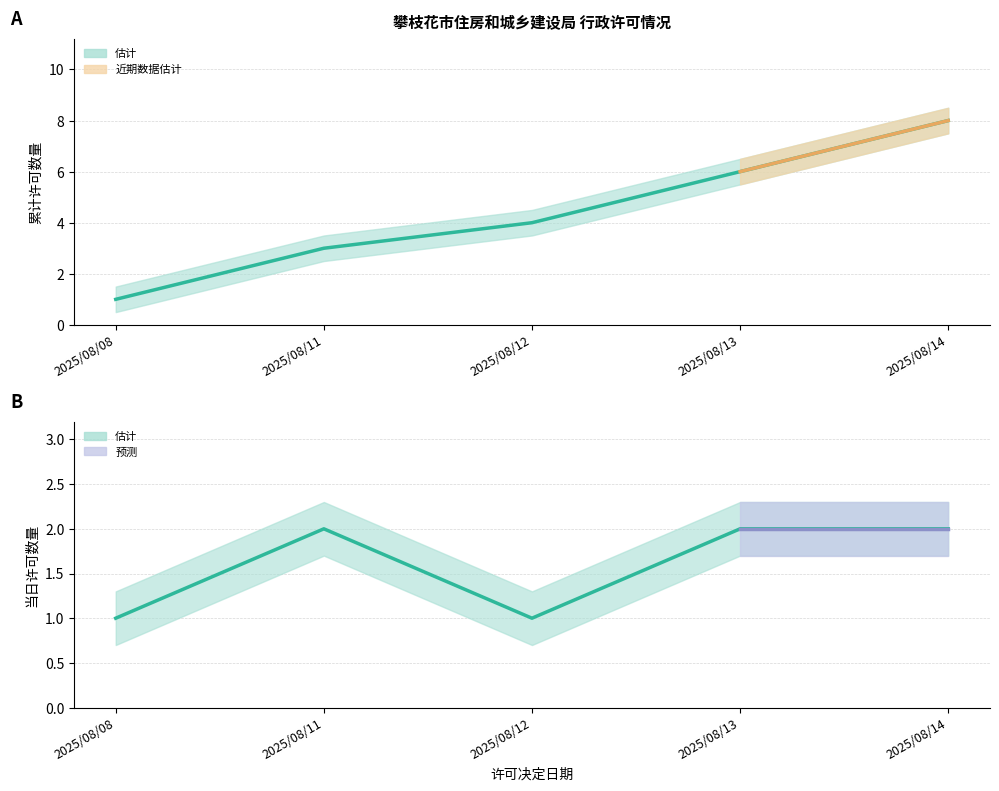

Rank the series by their maximum value, from lowest to highest.

当日许可数量, 累计许可数量